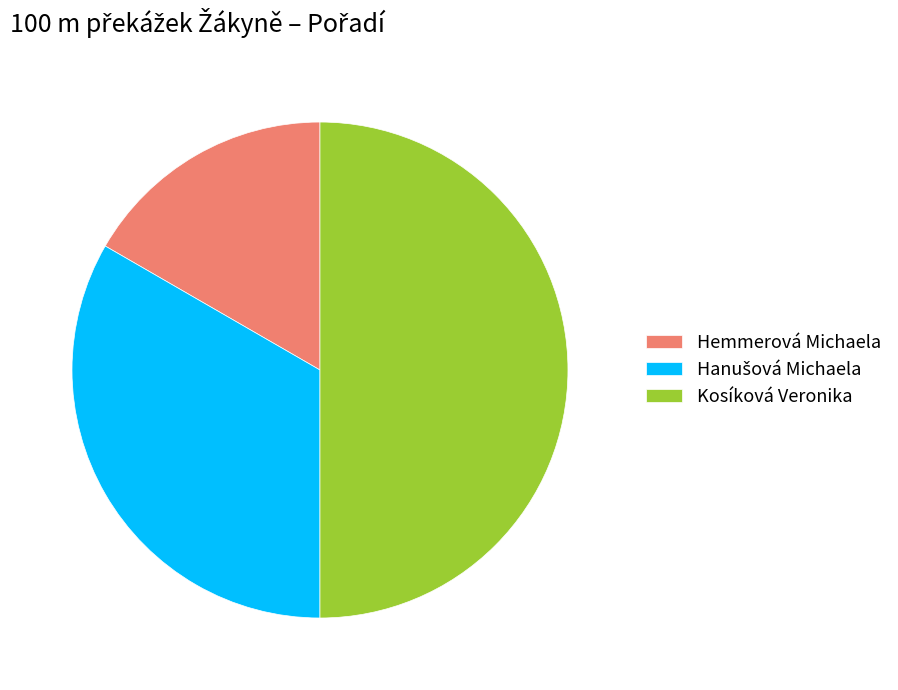

Count the number of slices in the pie.

3